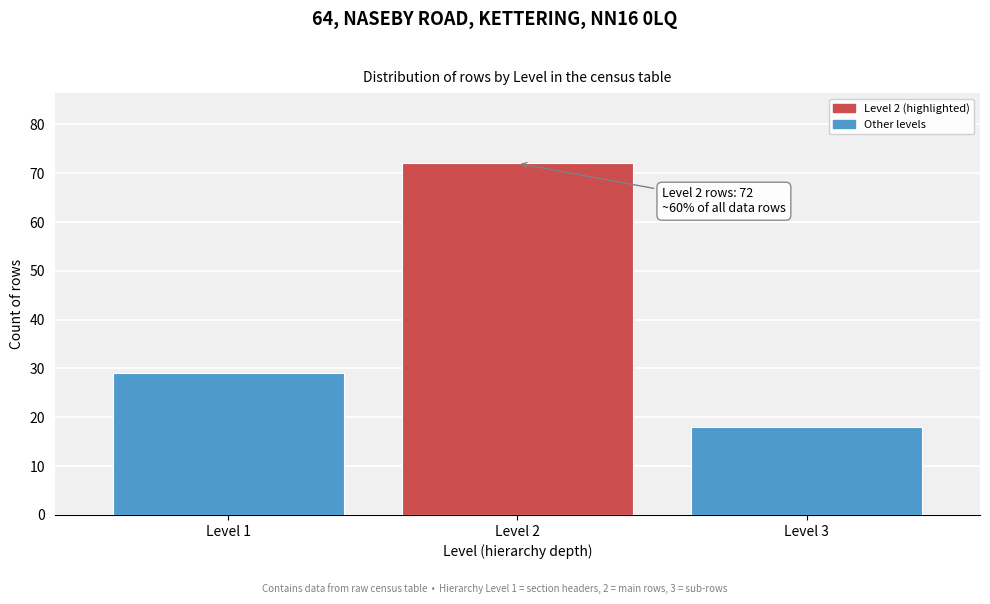

Reading left to right, transcribe all the data shown in this chart.

29	72	18